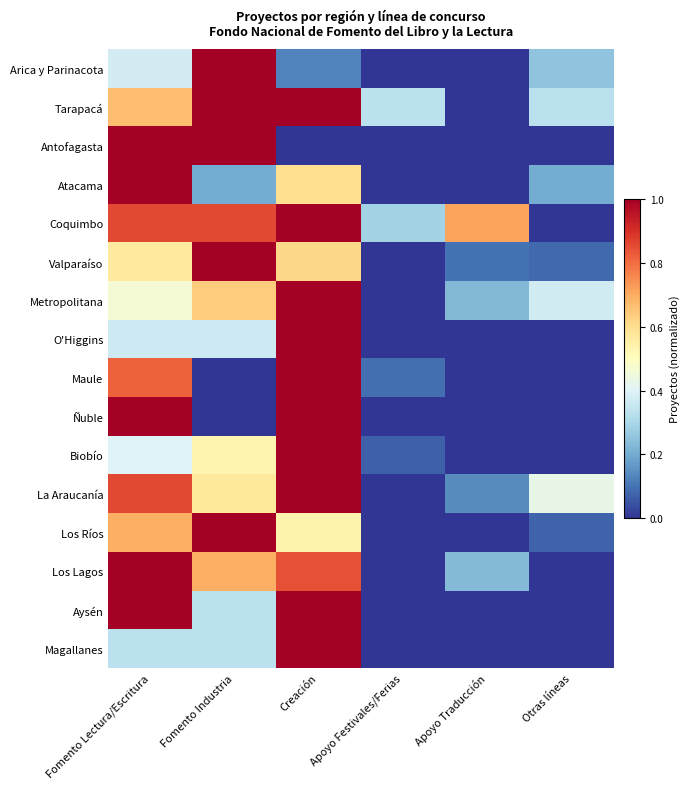

What is the total value across all series at Creación?

12.7